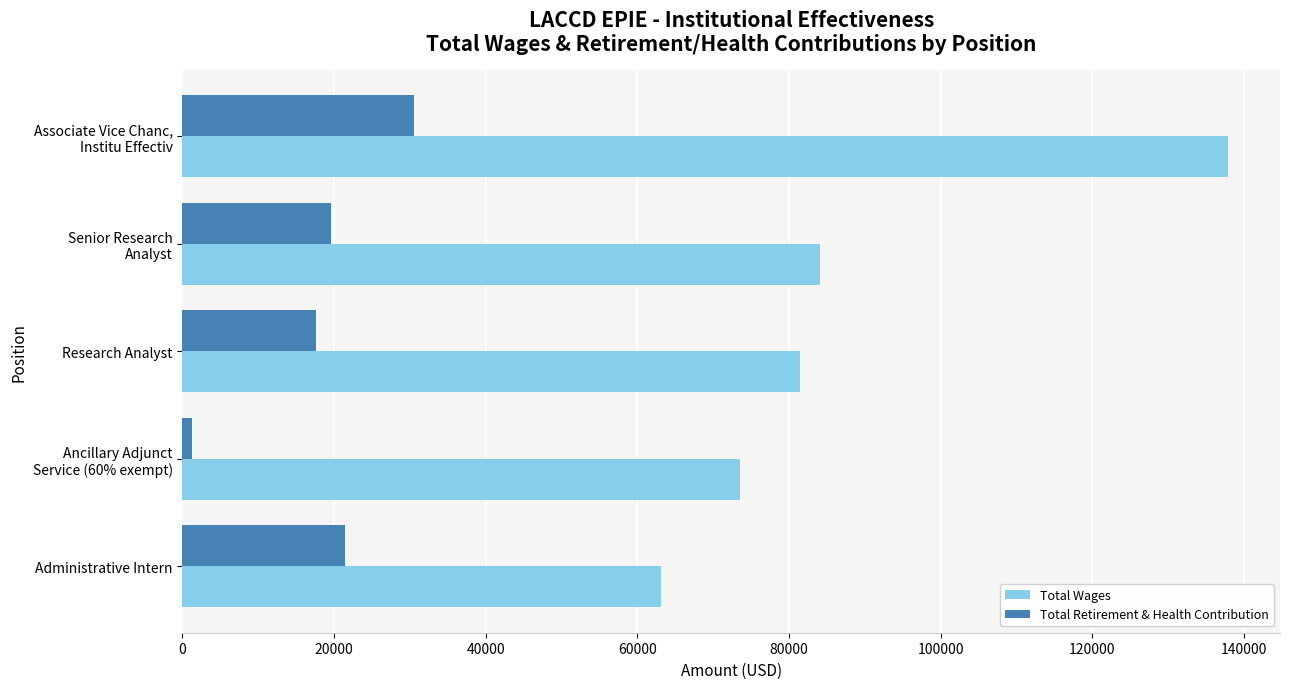

What is the maximum value shown in the chart?

137843